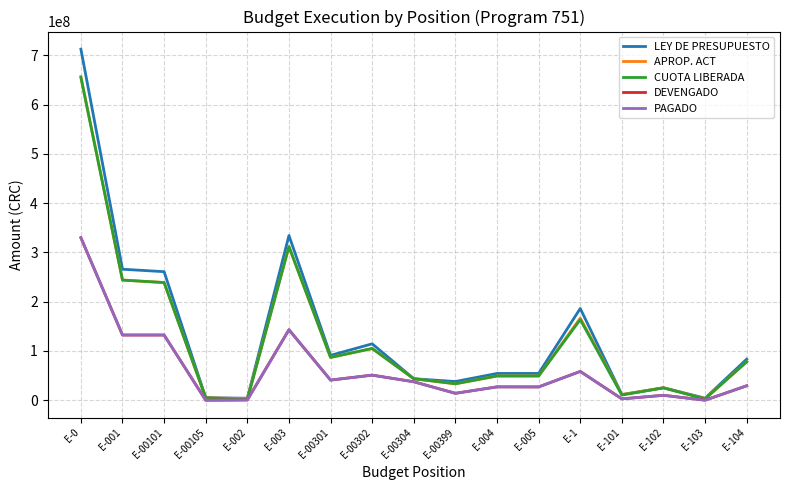

Does the chart display data point markers on the line(s)?

No